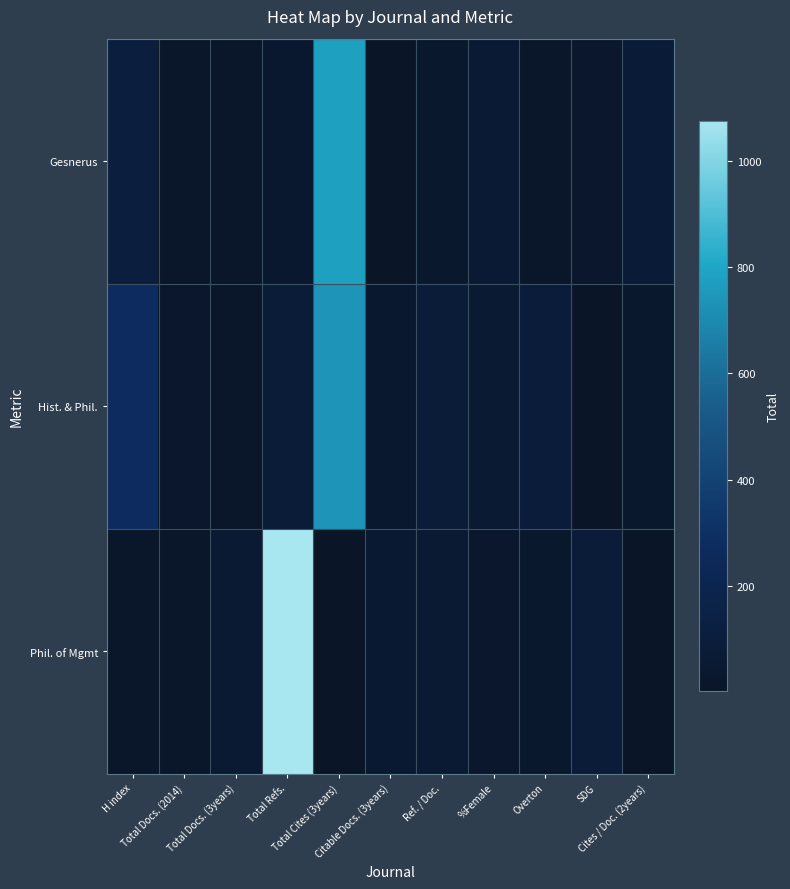

List the series in order of their peak value, lowest first.

Hist. & Phil., Gesnerus, Phil. of Mgmt